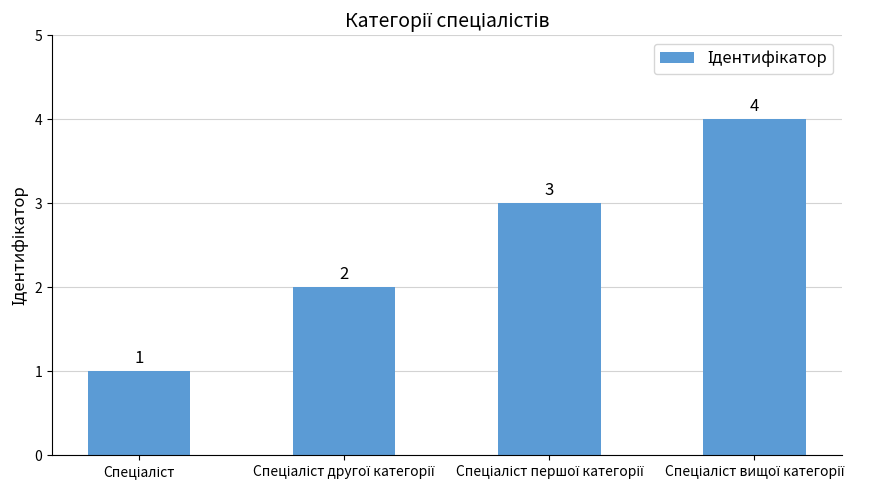

What is the value of the 3rd bar from the left?

3